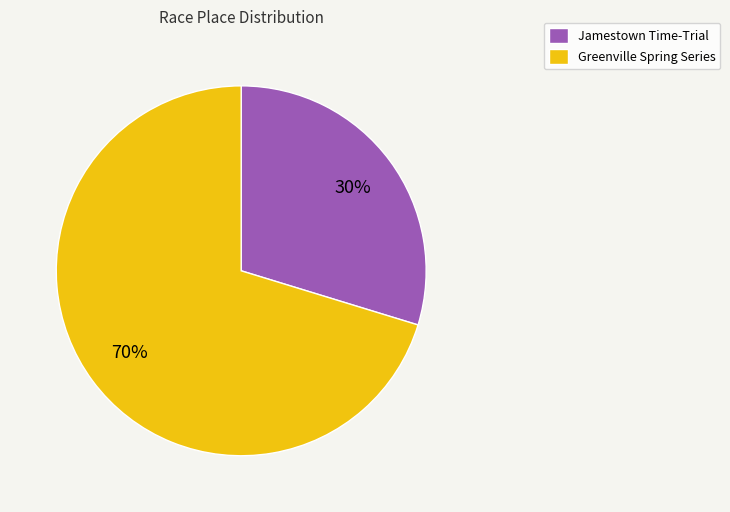

Which has a higher value, Greenville Spring Series or Jamestown Time-Trial?

Greenville Spring Series